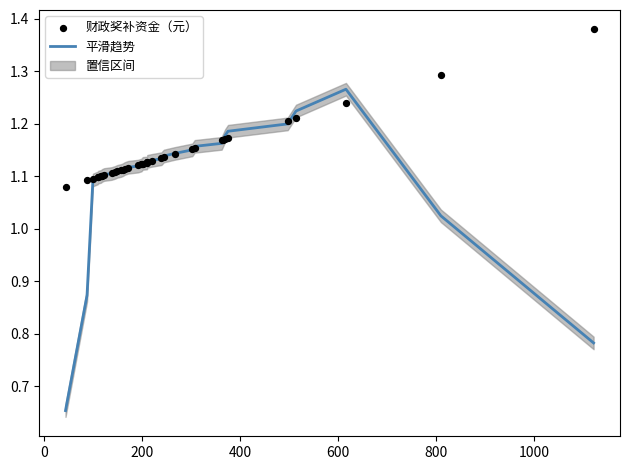

Which series contains the lowest Y value?

平滑趋势